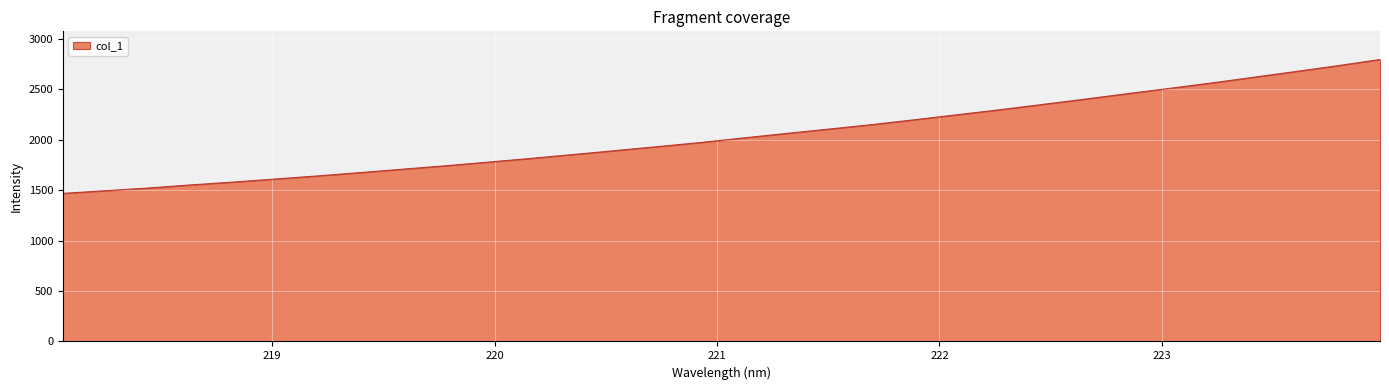

What is the minimum value shown in the chart?

1468.0